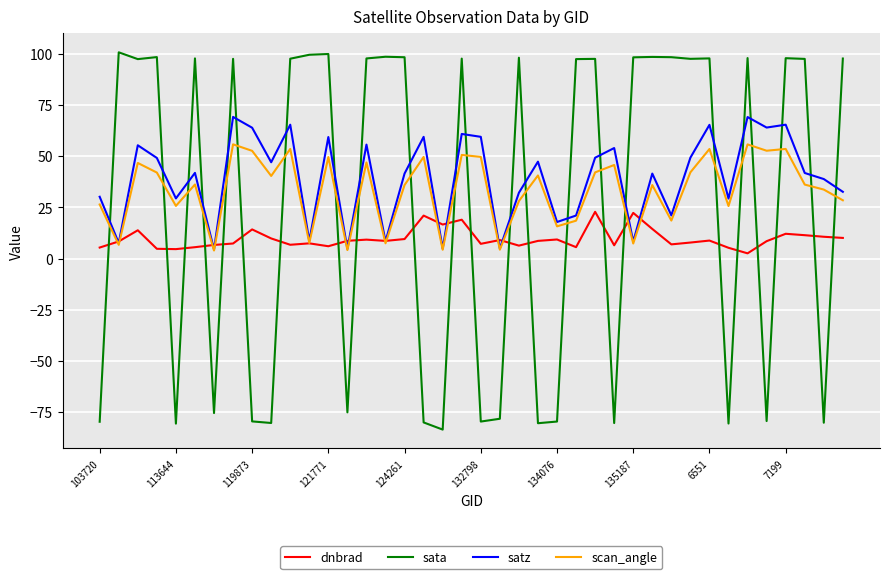

How many intersections are there between sata and satz?

23